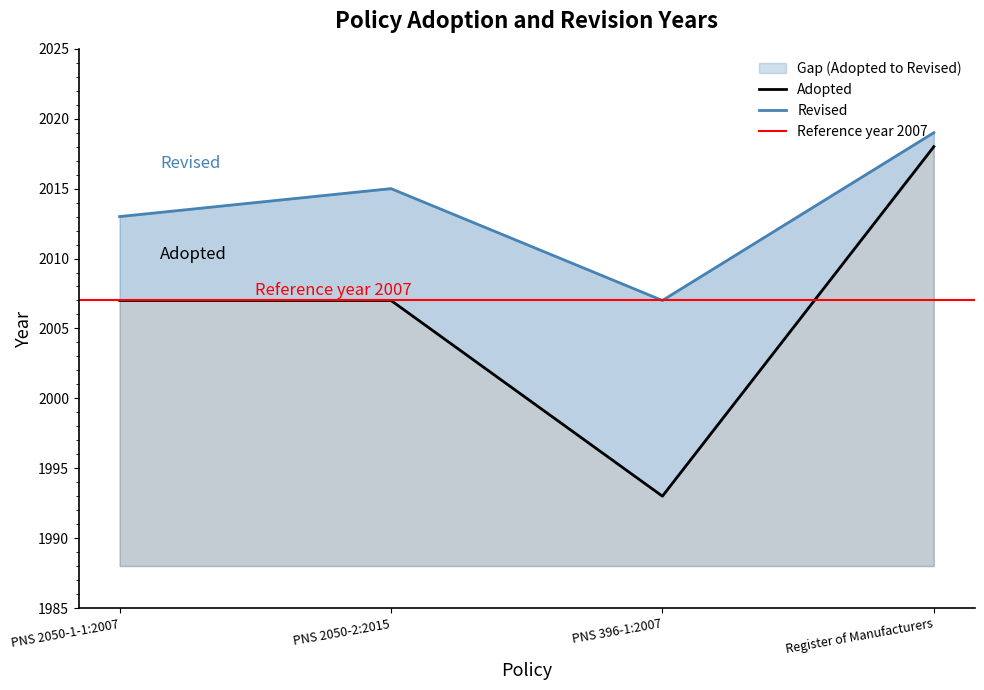

How many values in the Adopted series exceed 2007?

1